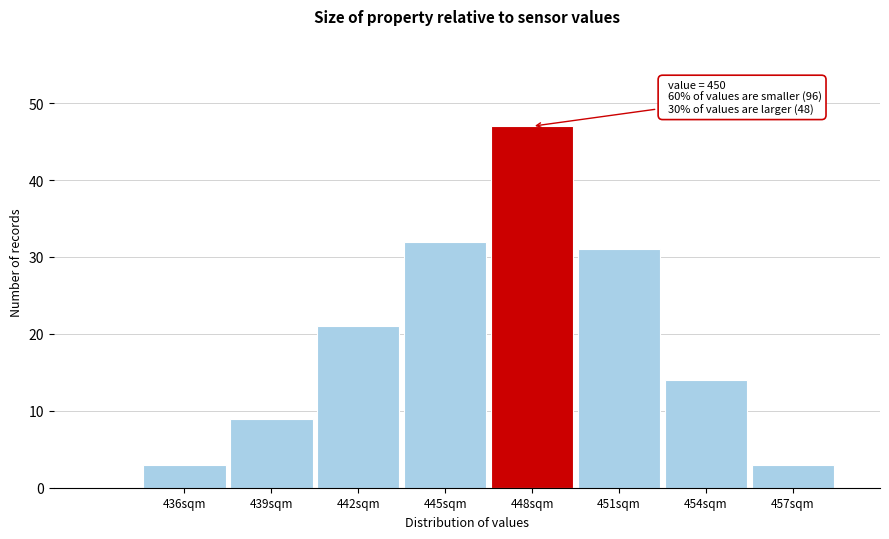

Reading left to right, list all the values displayed in this chart.

436sqm=3	439sqm=9	442sqm=21	445sqm=32	448sqm=47	451sqm=31	454sqm=14	457sqm=3